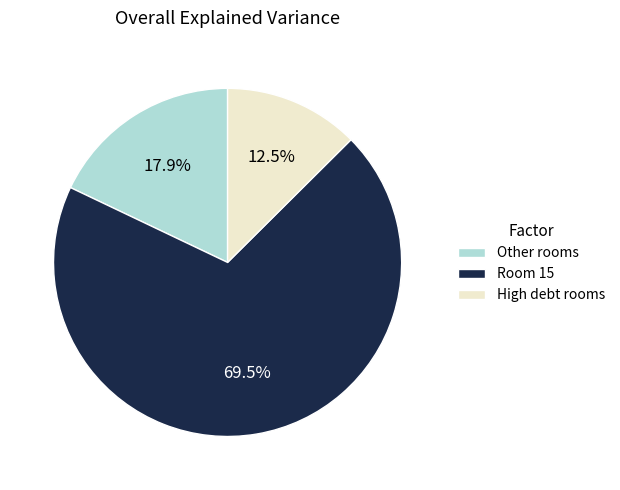

Count the number of slices in the pie.

3